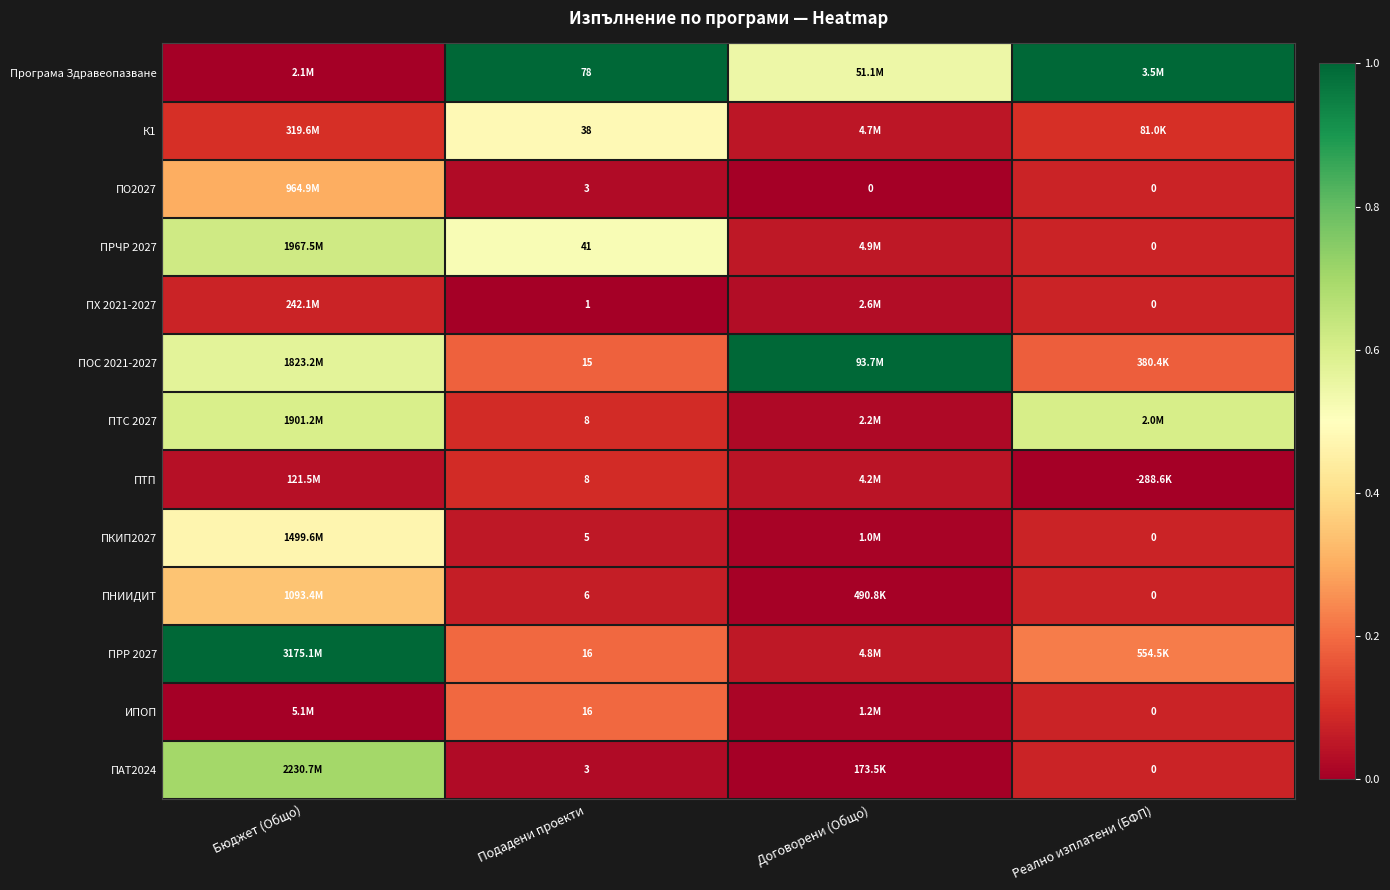

Is the value of ПО2027 at Подадени проекти greater than the value of ПНИИДИТ at Реално изплатени (БФП)?

Yes